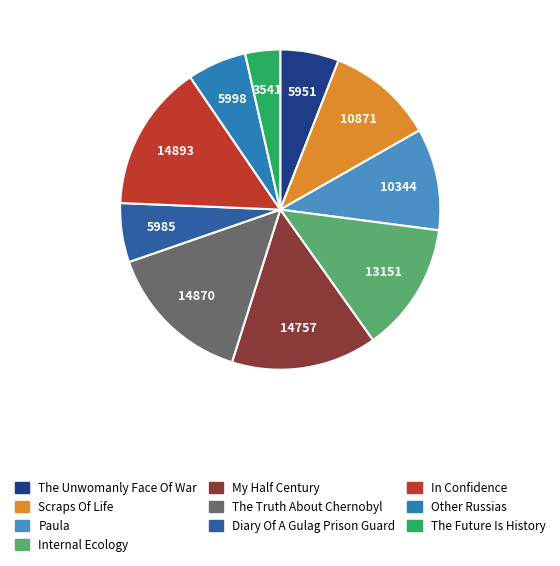

How many segments does this pie chart have?

10